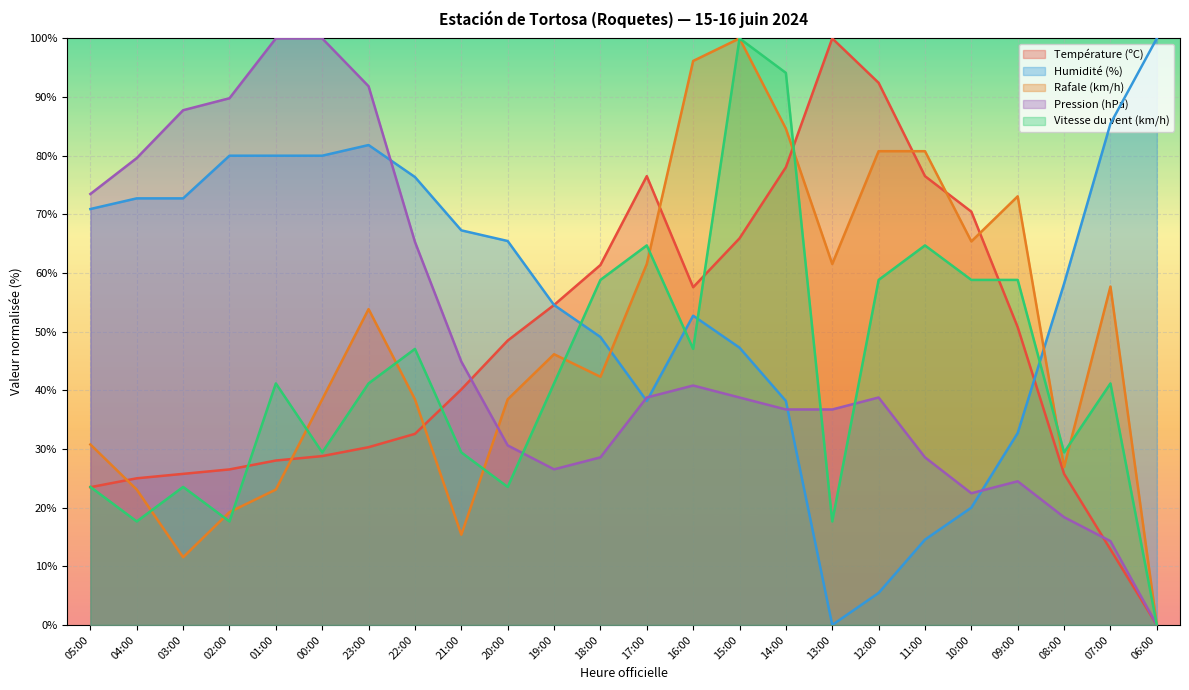

What is the sum of the Pression (hPa) values at 12:00 and 20:00?

69.4